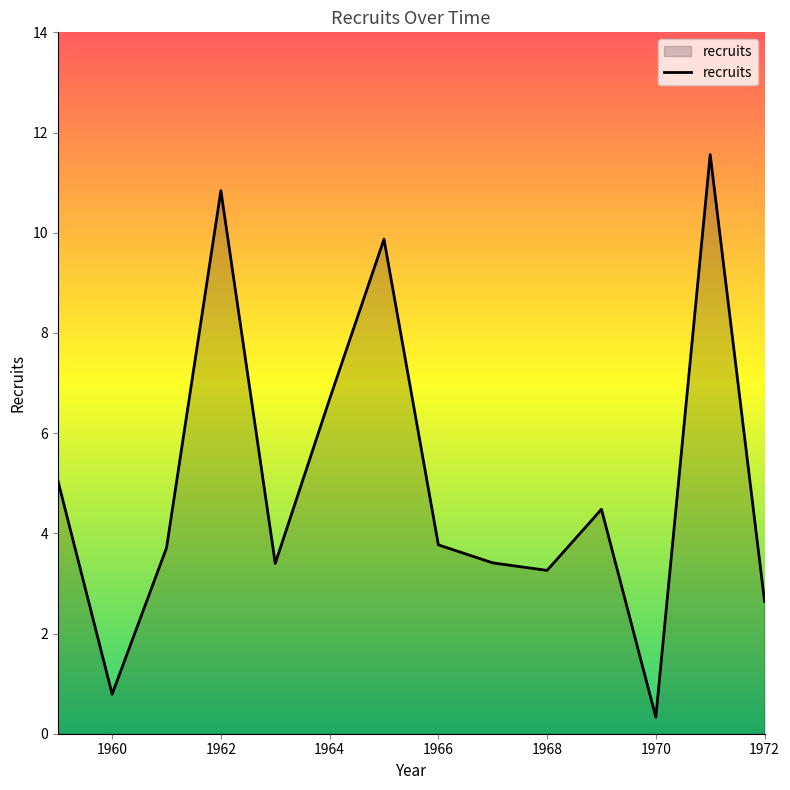

What is the minimum value shown in the chart?

0.3